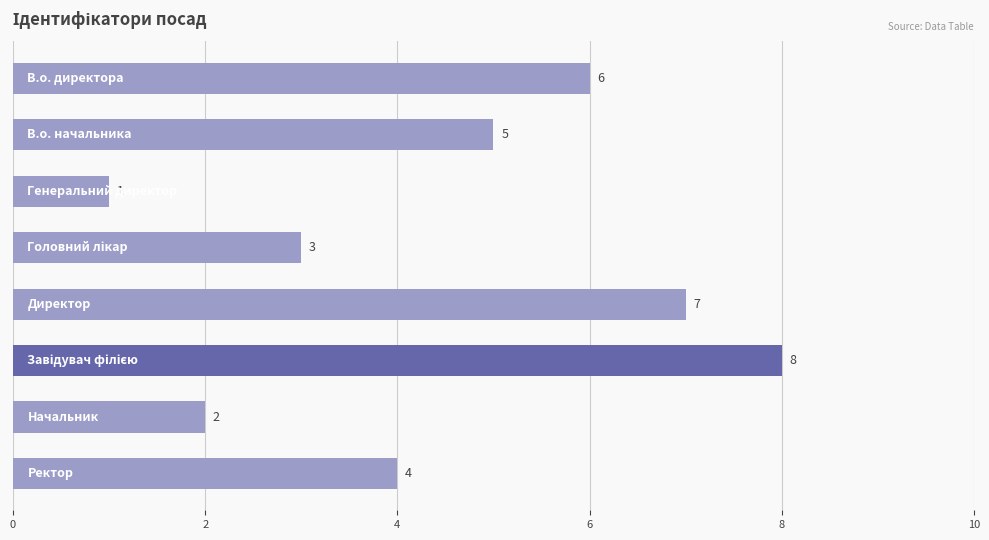

Between 10 and 6, which is larger?

10